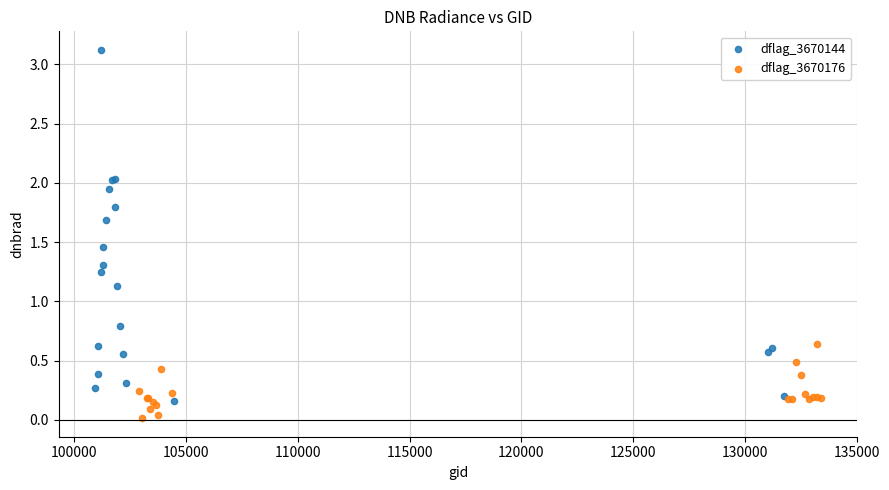

Which series contains the highest Y value?

dflag_3670144